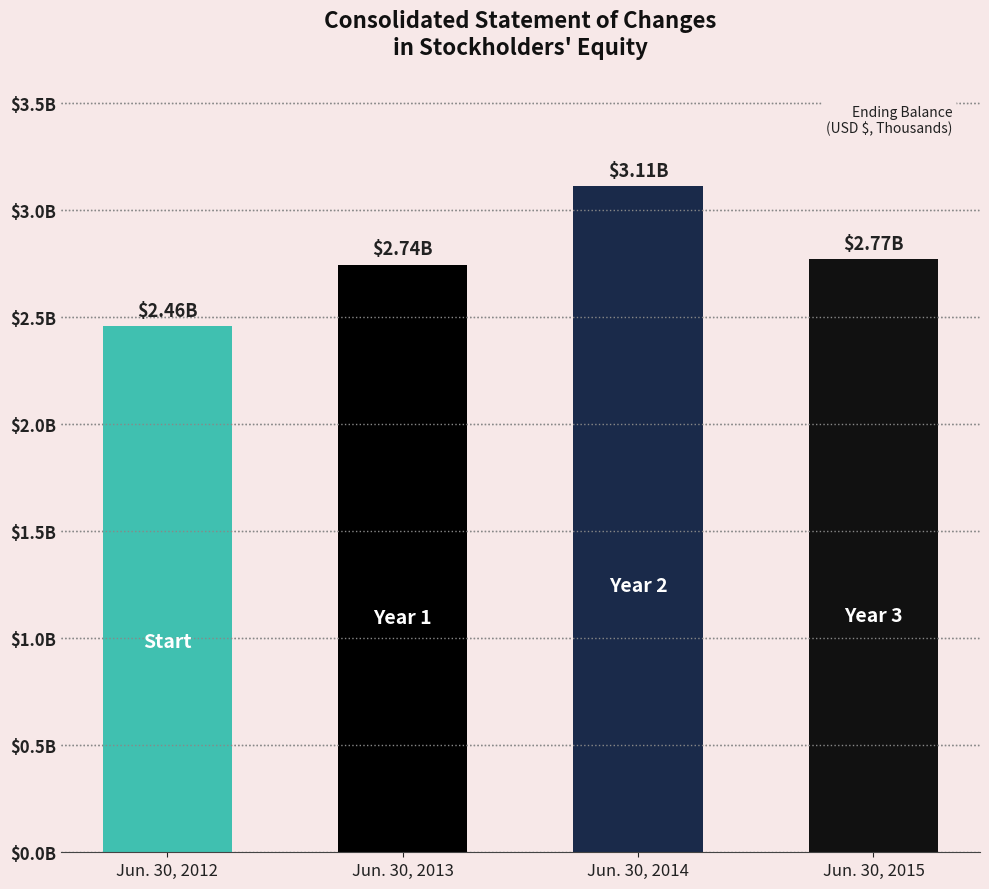

Does the chart contain stacked bars?

No